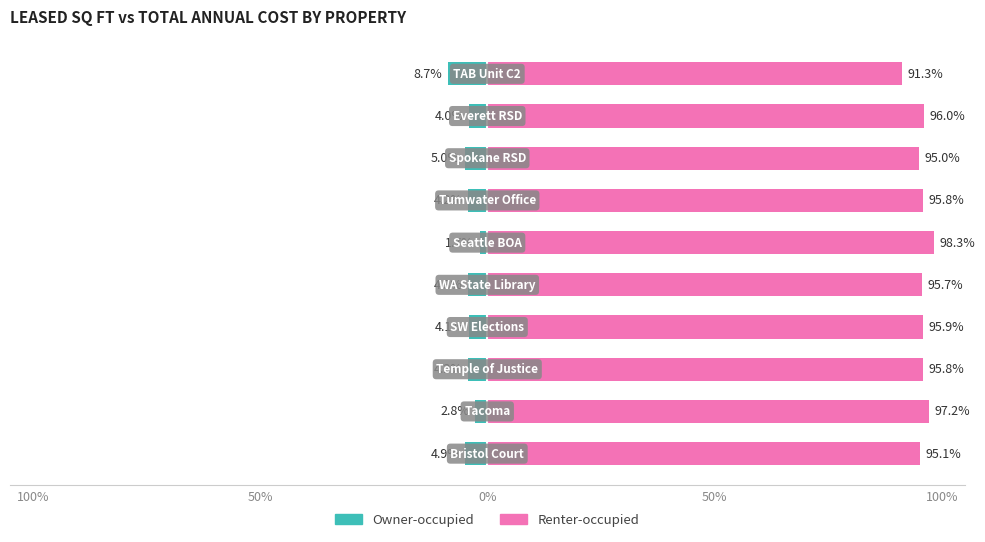

Reading left to right, transcribe all the data shown in this chart.

Owner-occupied: -4.9	-2.8	-4.2	-4.1	-4.3	-1.7	-4.2	-5.0	-4.0	-8.7
Renter-occupied: 95.1	97.2	95.8	95.9	95.7	98.3	95.8	95.0	96.0	91.3